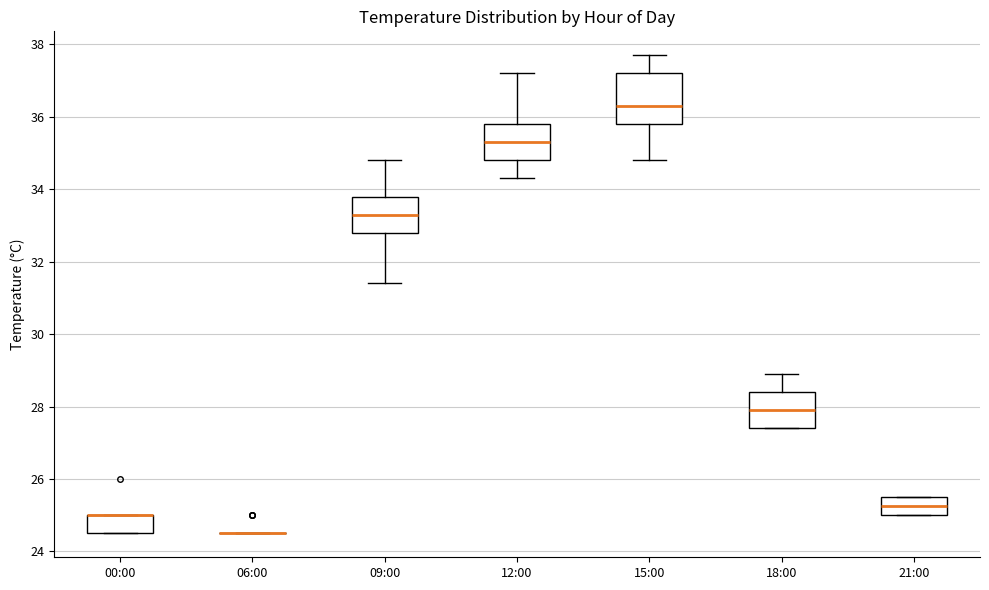

Comparing the boxes themselves (not the whiskers), which one is the tallest?

15:00